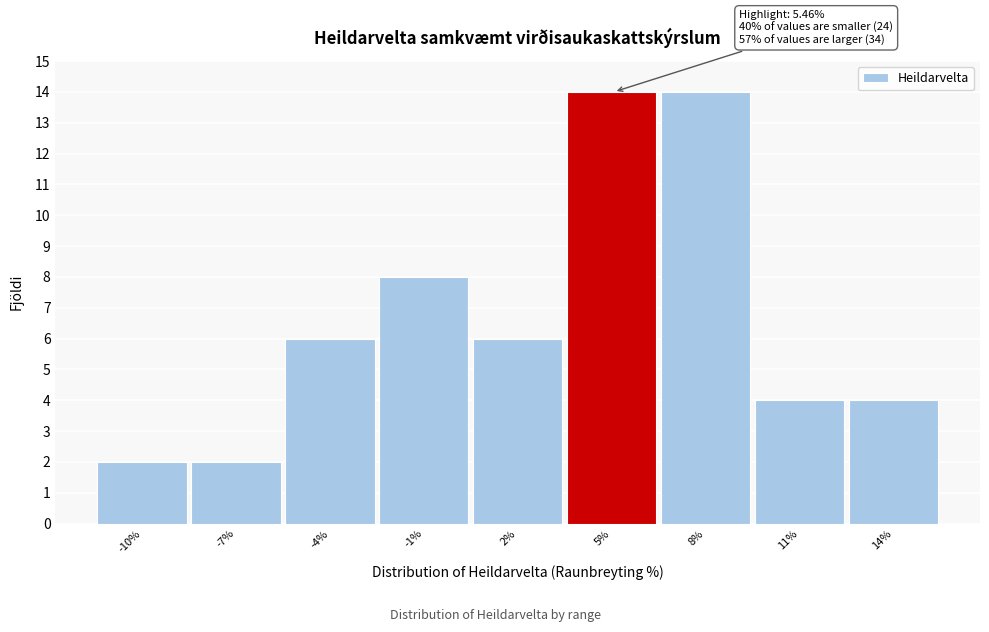

Reading right to left, transcribe all the data shown in this chart.

14%=4	11%=4	8%=14	5%=14	2%=6	-1%=8	-4%=6	-7%=2	-10%=2